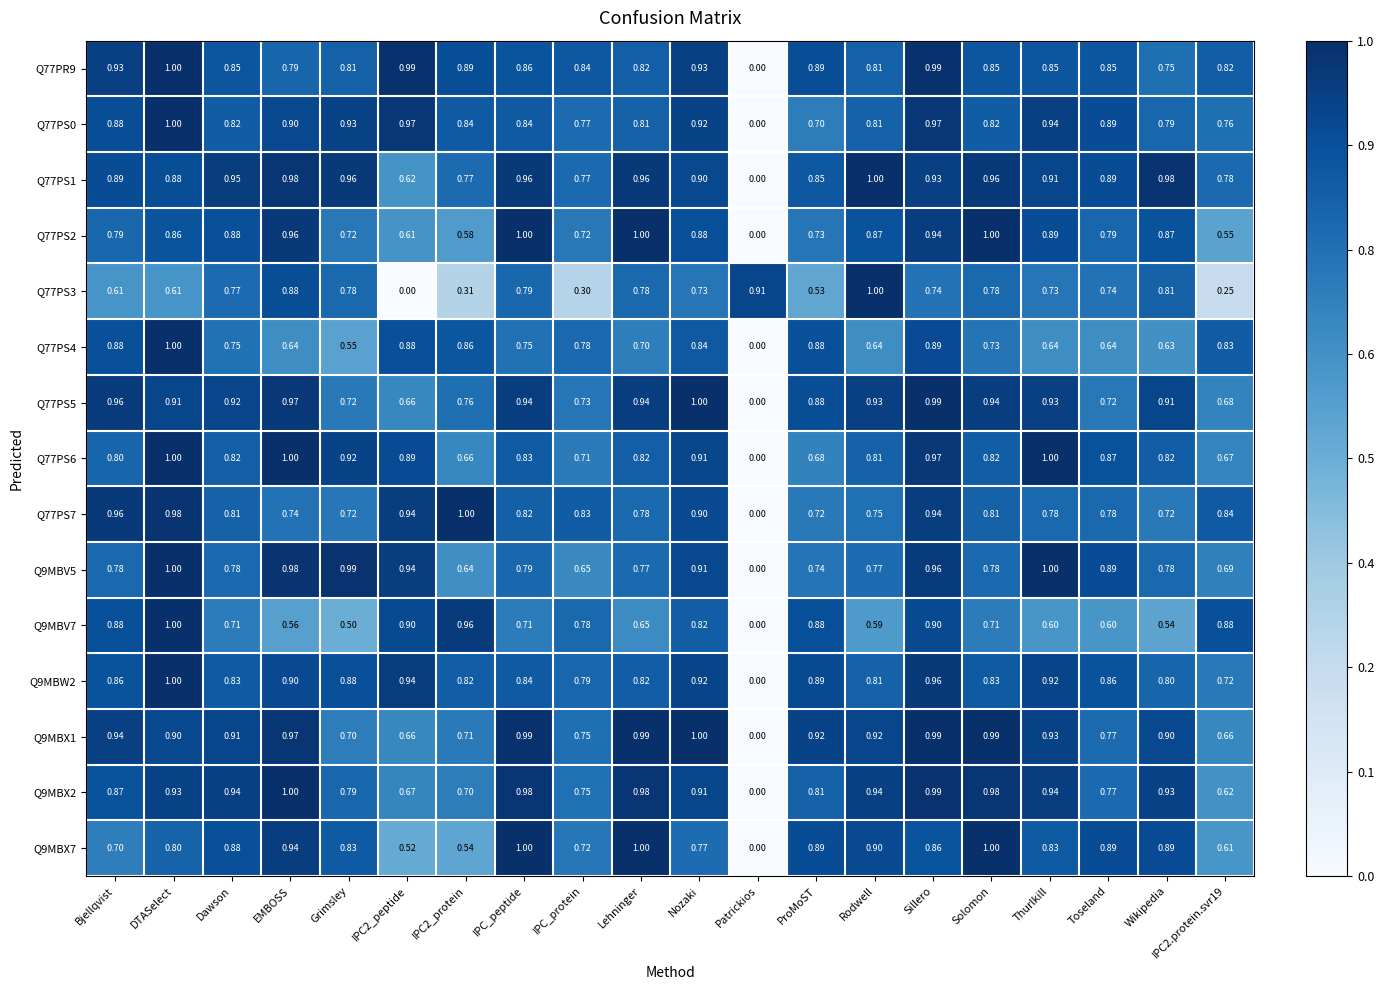

Where is Q9MBX7 nearest to the value 0?

Patrickios